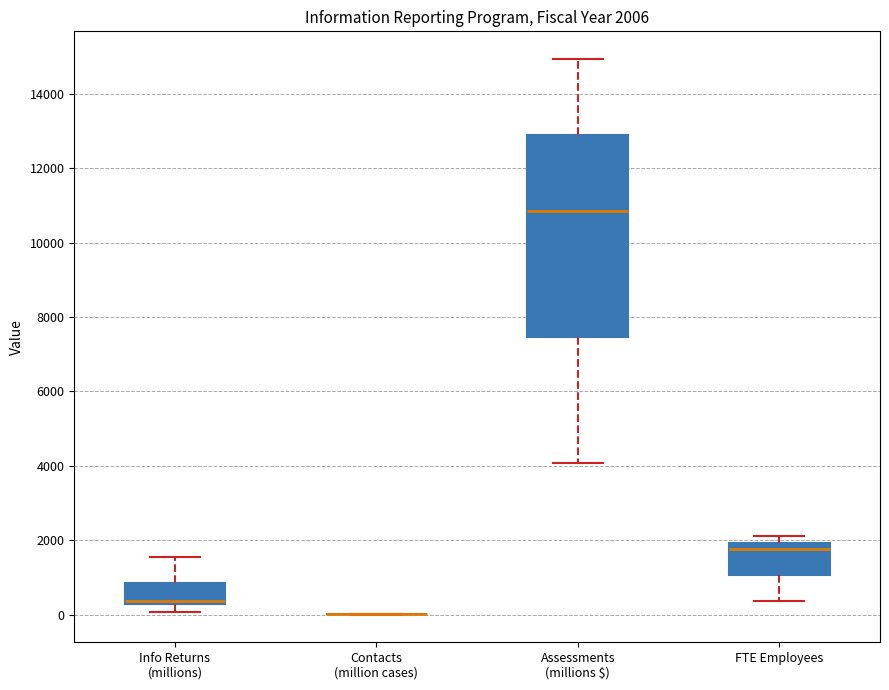

Which box is the tallest, from its lower edge to its upper edge?

Assessments (millions $)